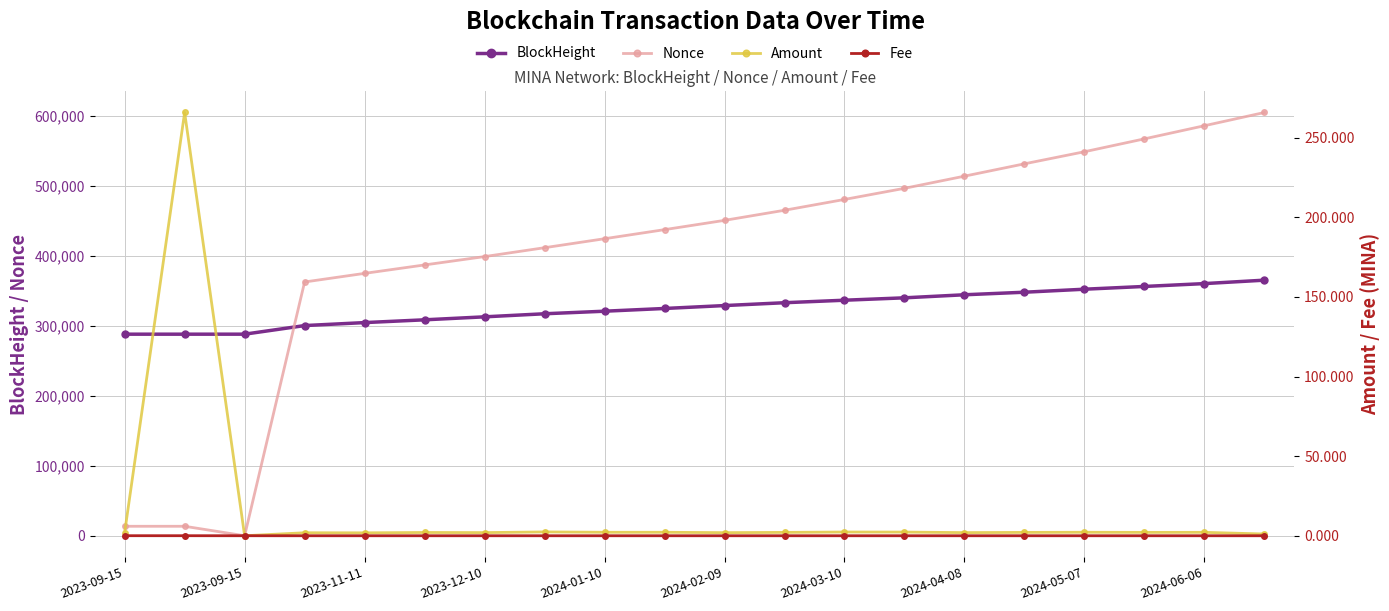

Which label corresponds to the smallest value in the chart?

2023-09-15